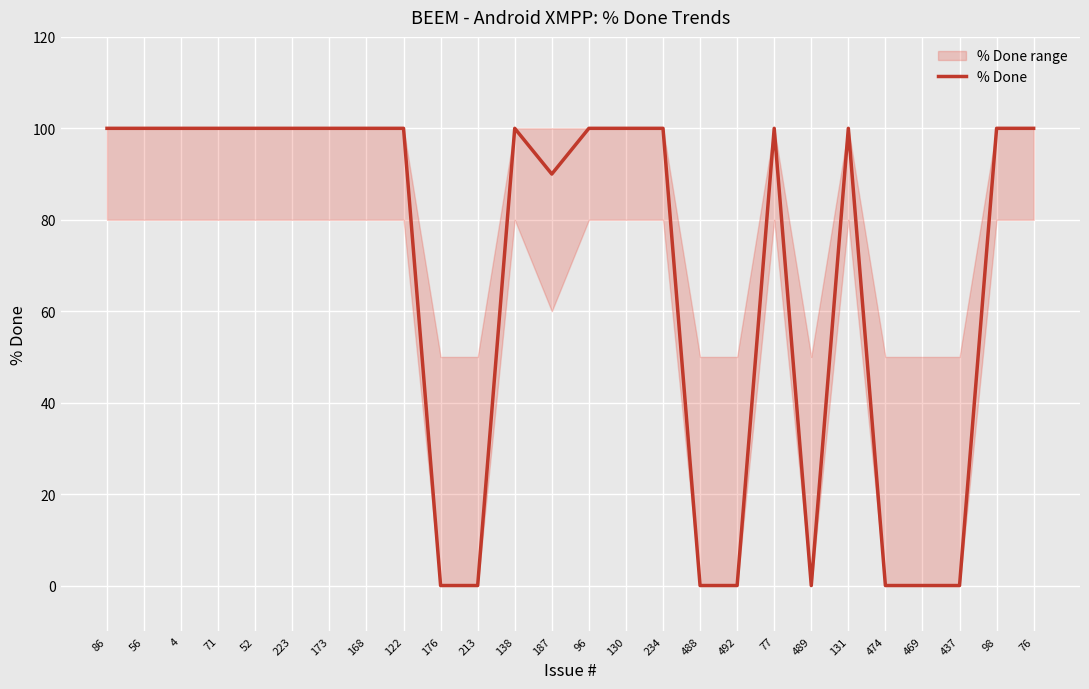

List the labels in order of value, smallest first.

176, 213, 488, 492, 489, 474, 469, 437, 187, 86, 56, 4, 71, 52, 223, 173, 168, 122, 138, 96, 130, 234, 77, 131, 98, 76